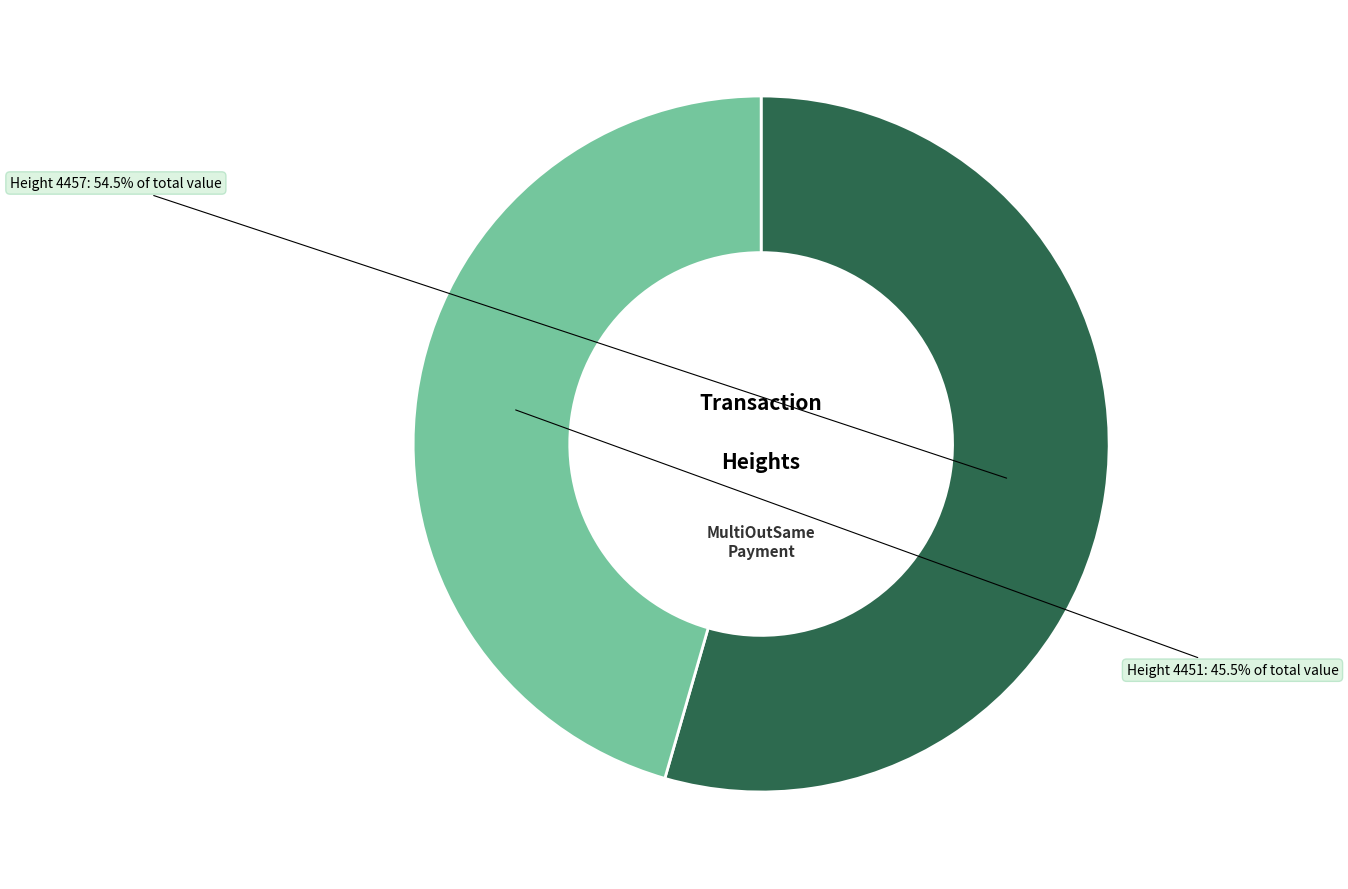

What is the ratio of the value at Height 4451 to the value at Height 4457?

0.8